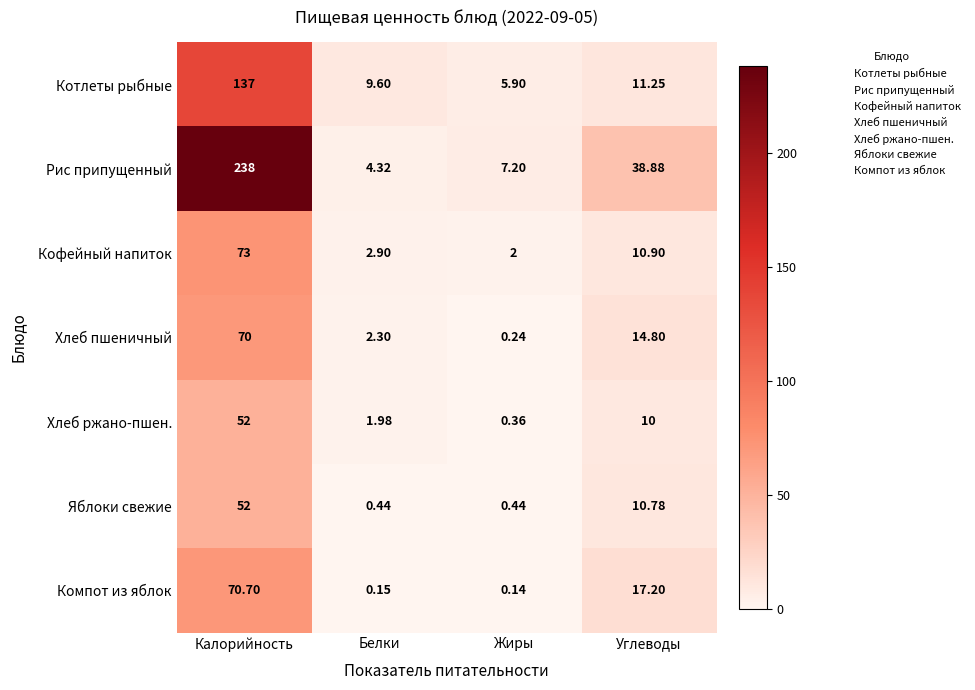

Which category has the highest value across all series?

Калорийность